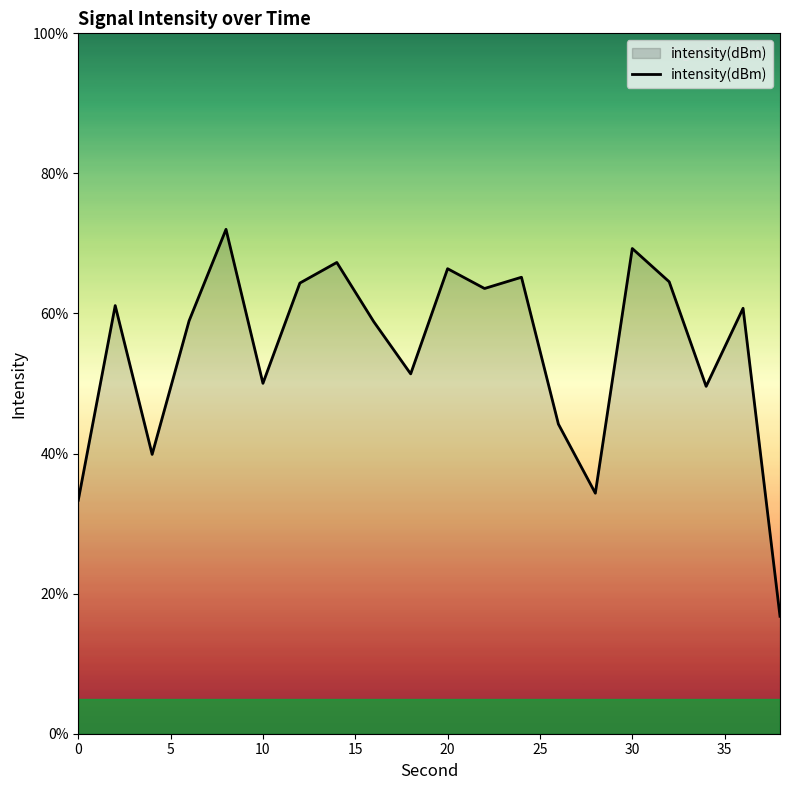

What is the difference between the maximum and minimum values?

55.2